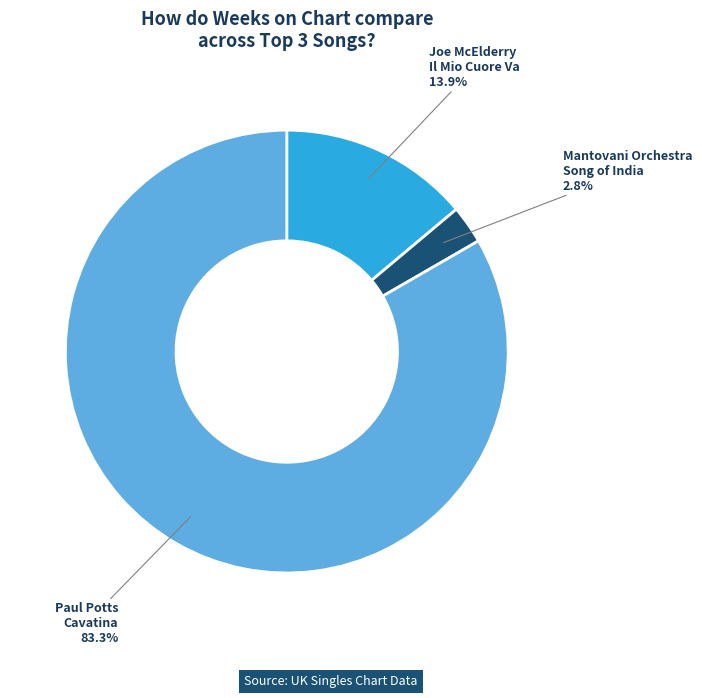

Is there any slice that represents more than half of the pie?

Yes